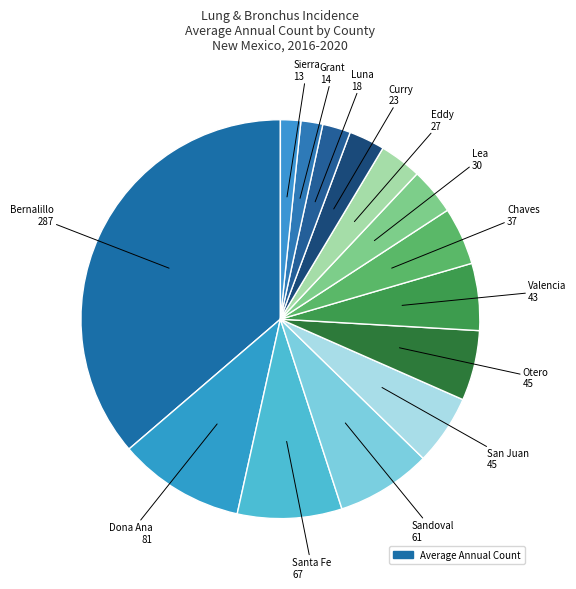

Count the number of slices in the pie.

14